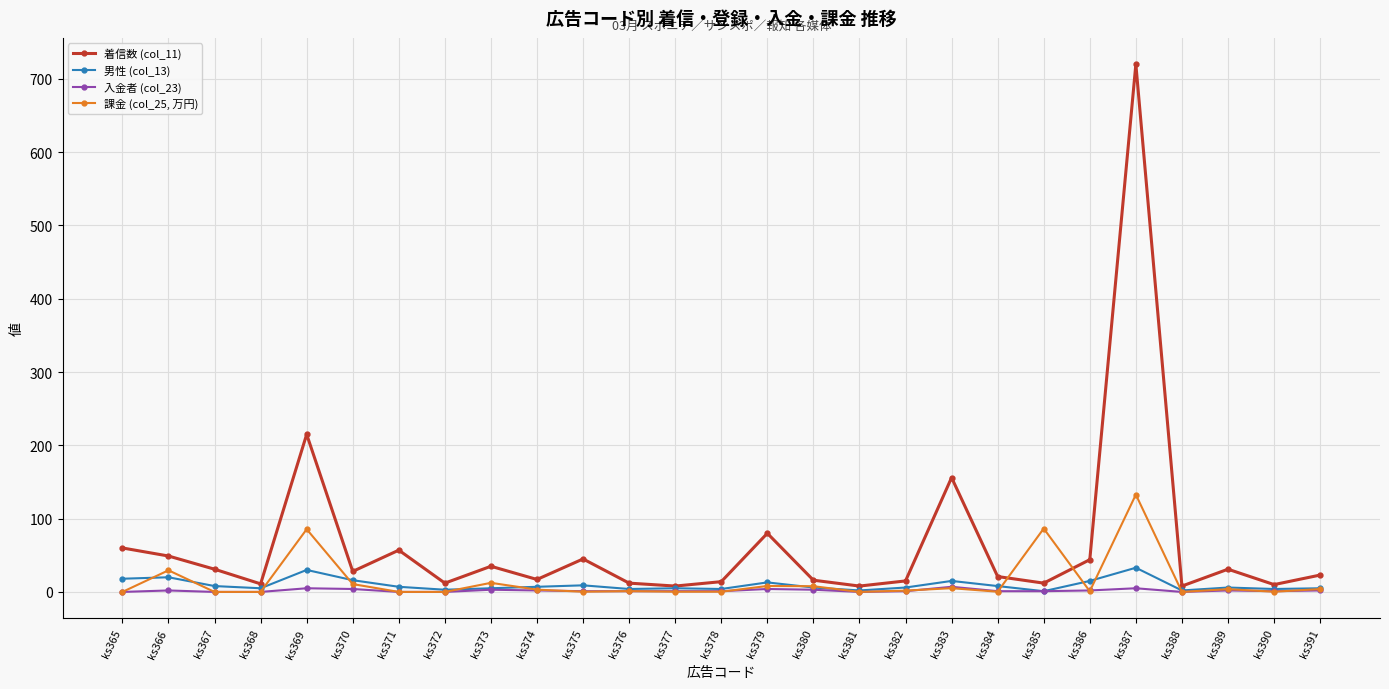

At which label does 課金 (col_25, 万円) first exceed 1?

ks366